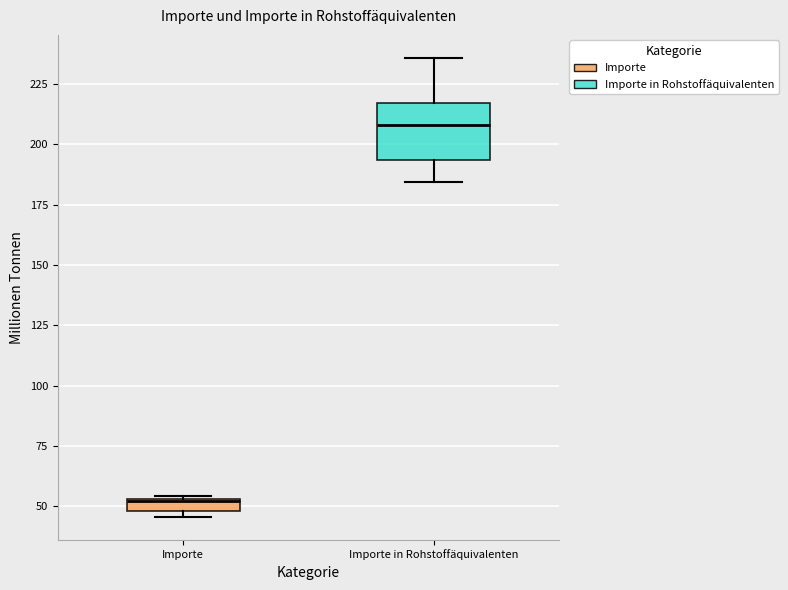

Which box's median line is the lowest?

Importe